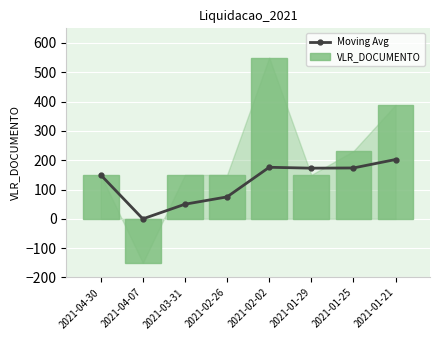

Is the value of Moving Avg at 2021-04-07 greater than the value of VLR_DOCUMENTO at 2021-03-31?

No